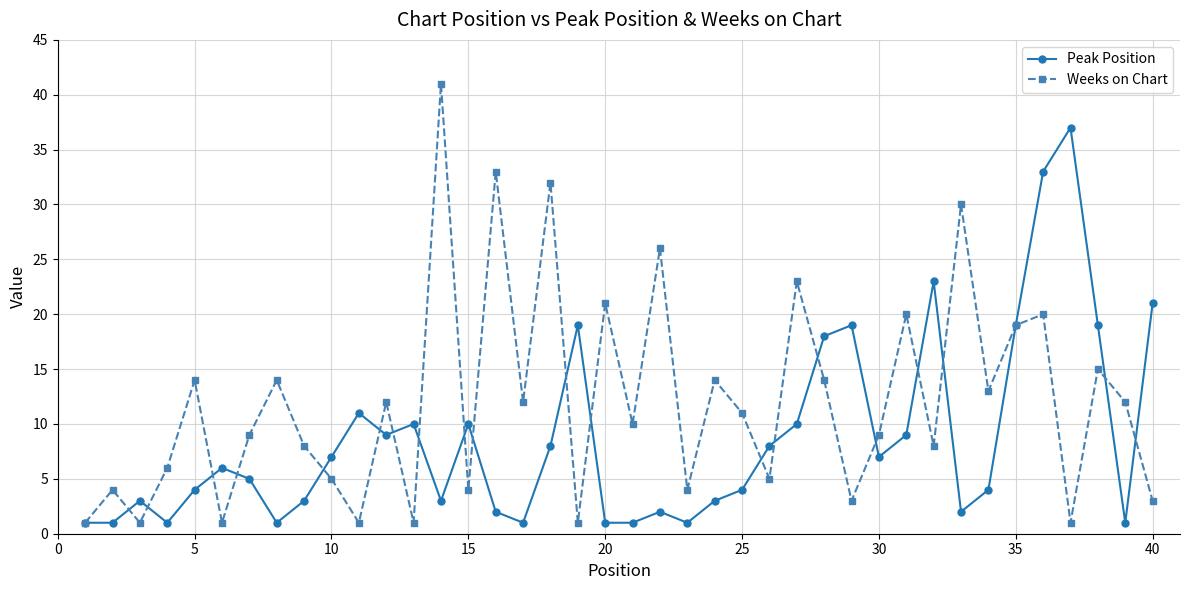

True or false: Peak Position and Weeks on Chart intersect in this chart.

True